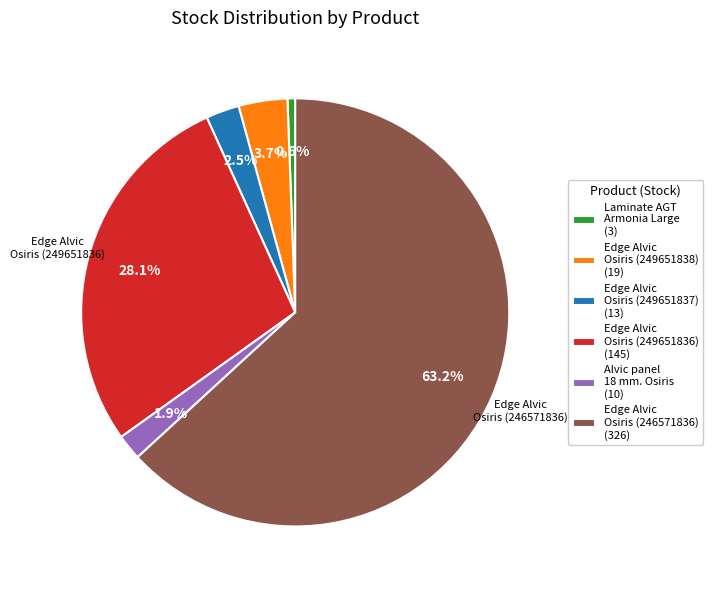

Approximately how many times larger is the value at Edge Alvic Osiris (249651836) (145) compared to Laminate AGT Armonia Large (3)?

48.3